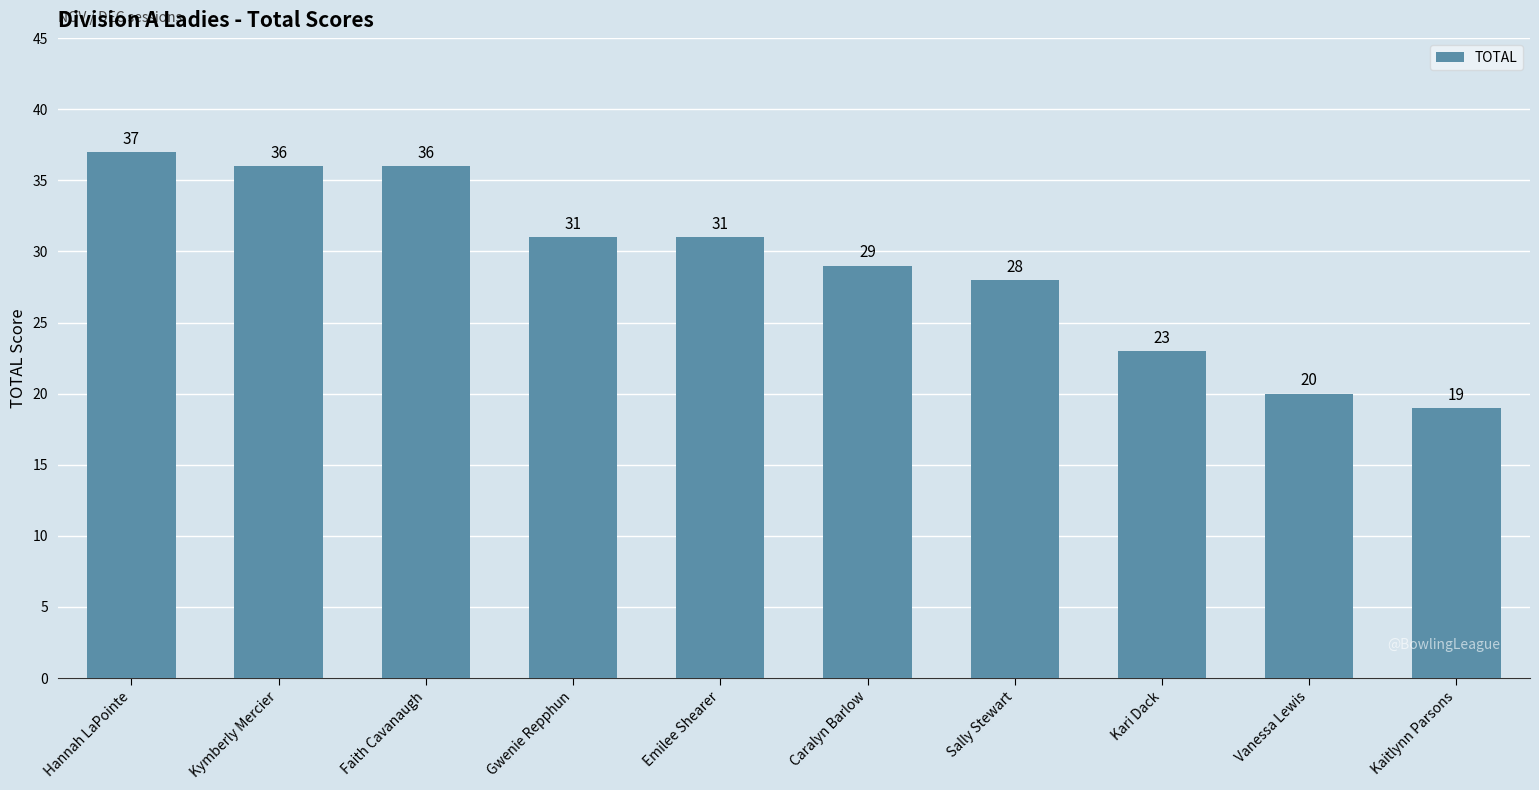

What is the minimum value shown in the chart?

19